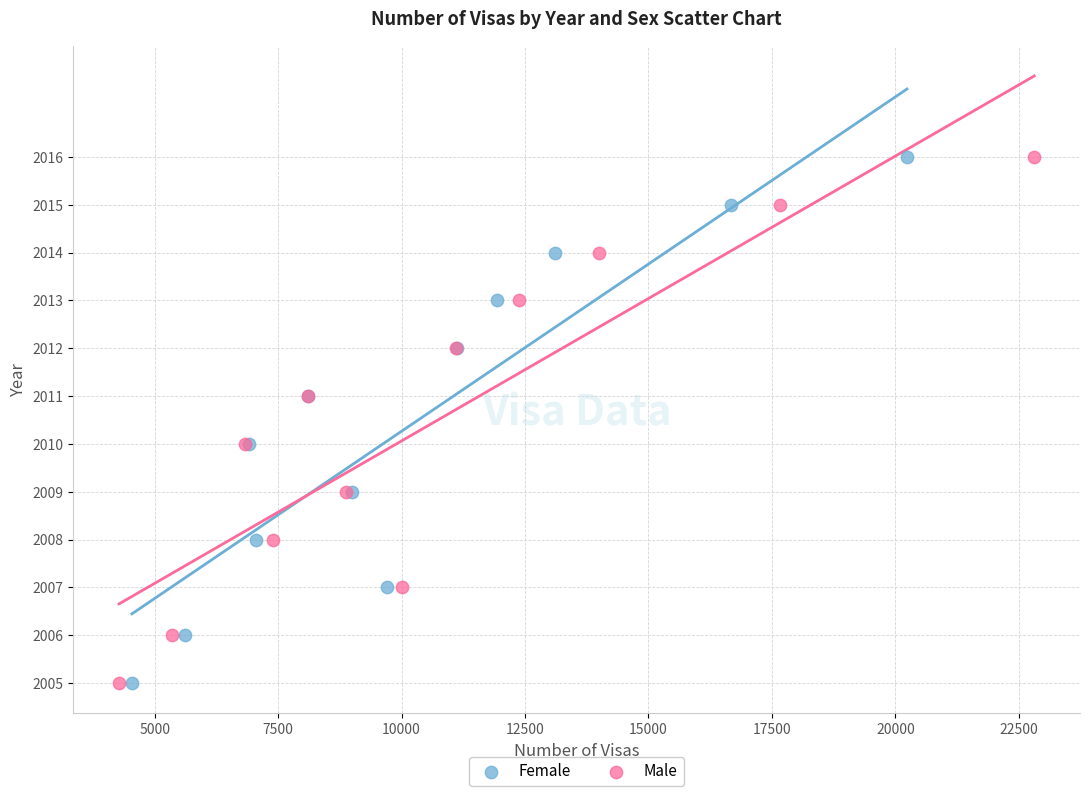

What are all the series names shown in the legend?

Female, Male